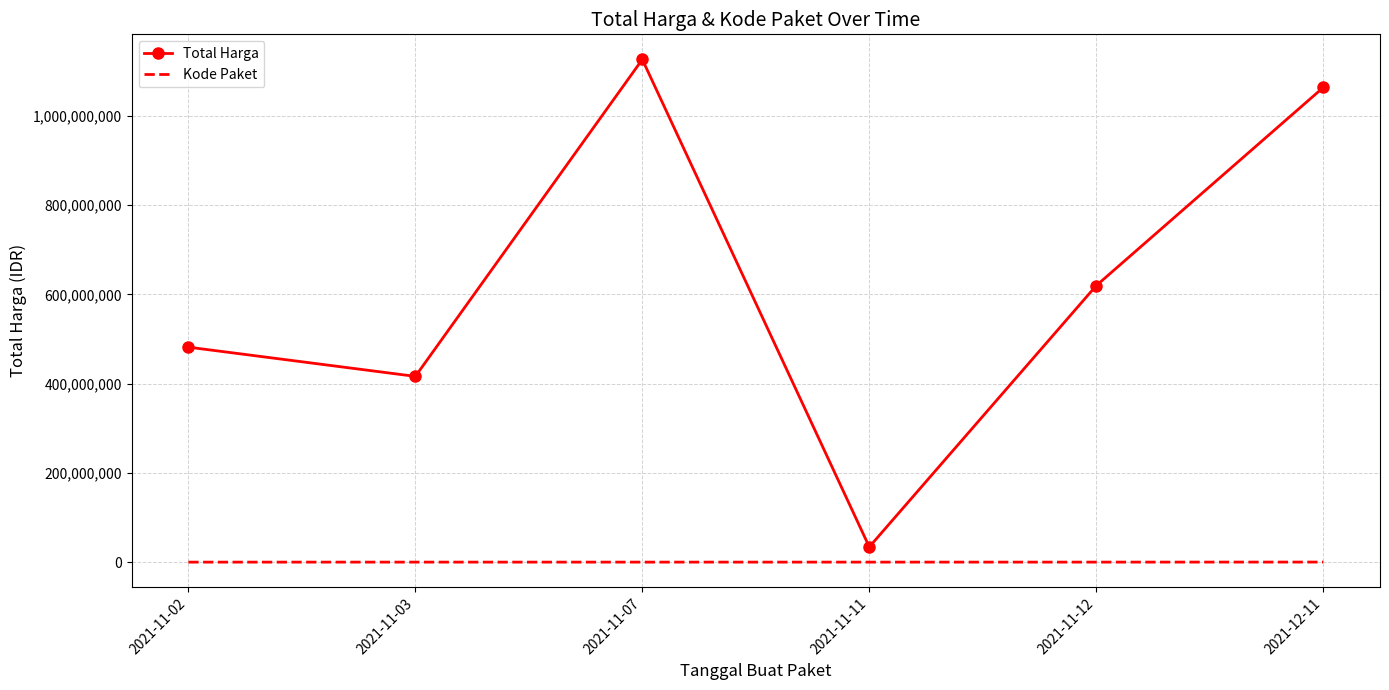

Rank the series by their maximum value, from highest to lowest.

Total Harga, Kode Paket